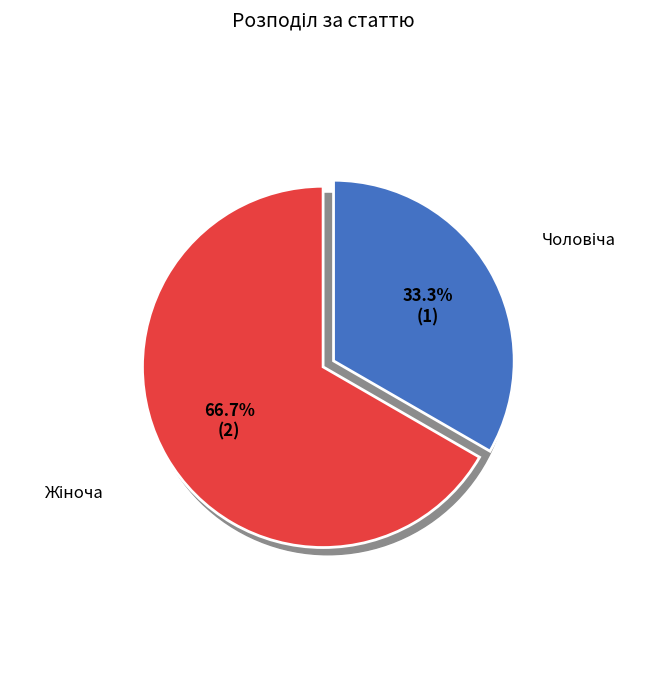

Rank the categories by value from highest to lowest.

Жіноча, Чоловіча